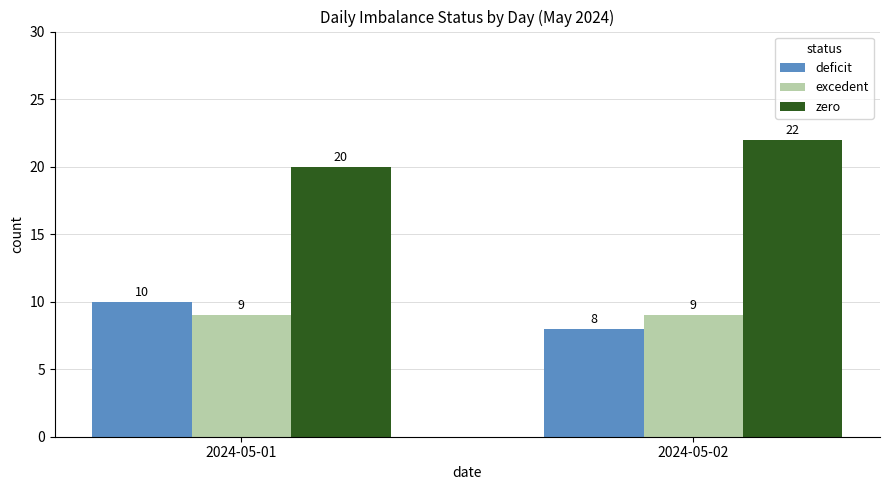

True or false: deficit has a value of 6 at 2024-05-01.

False